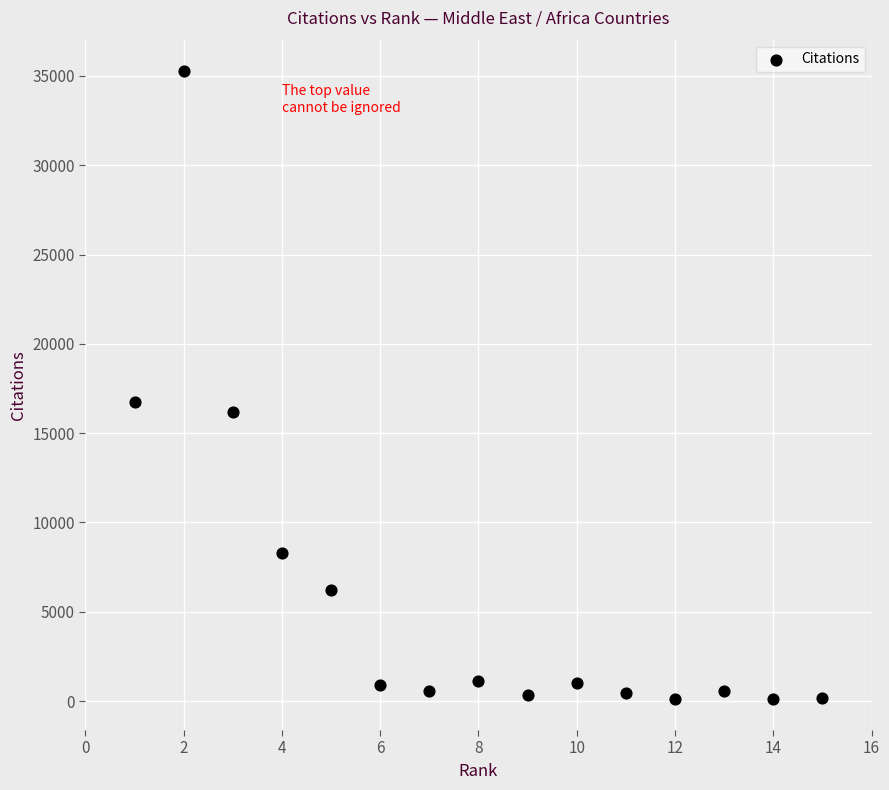

What Y value in the scatter plot is closest to 17704?

16731